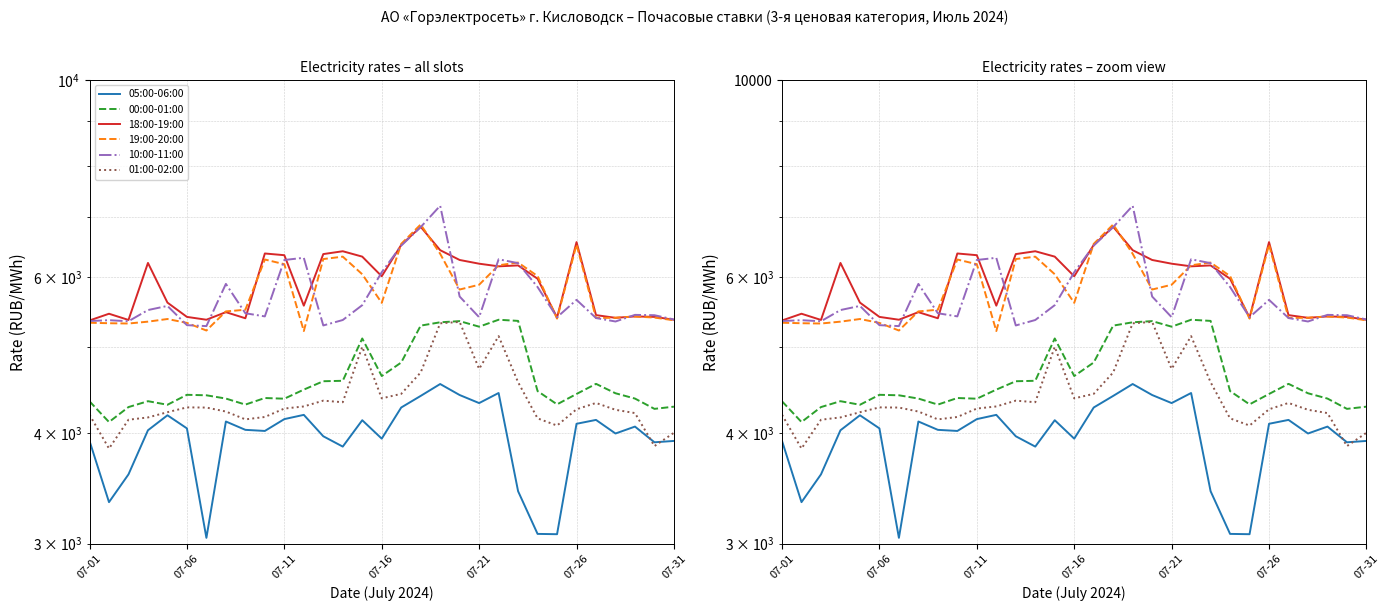

What position from the left is 18?

19